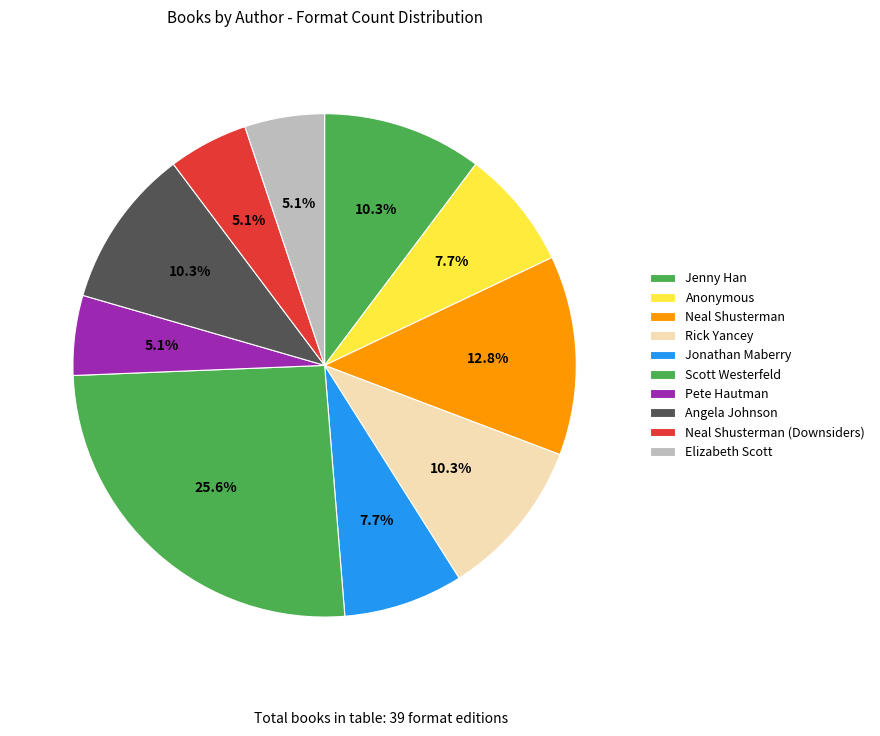

How many slices are in this pie chart?

10